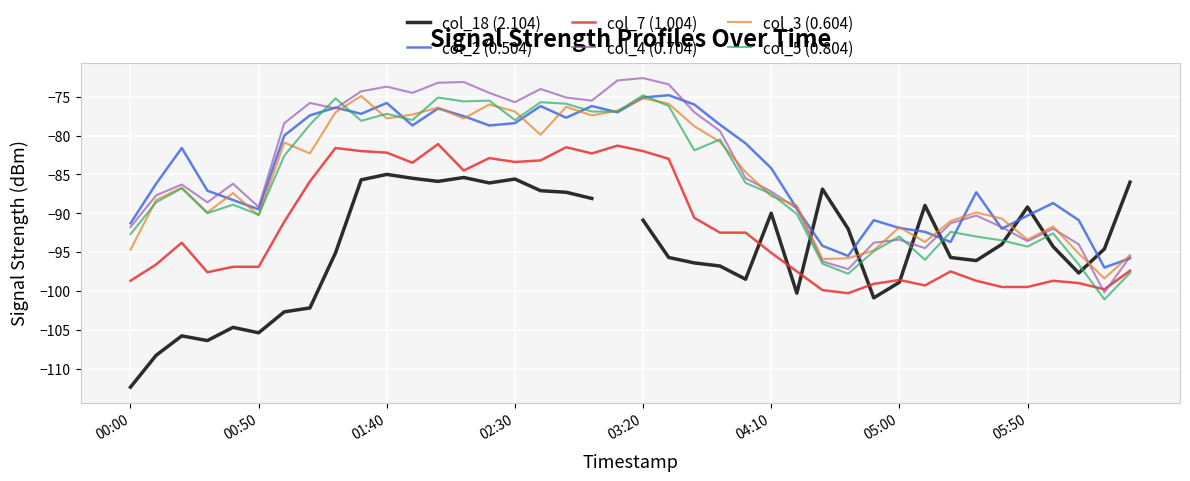

True or false: col_2 (0.504) and col_7 (1.004) cross at least once.

False